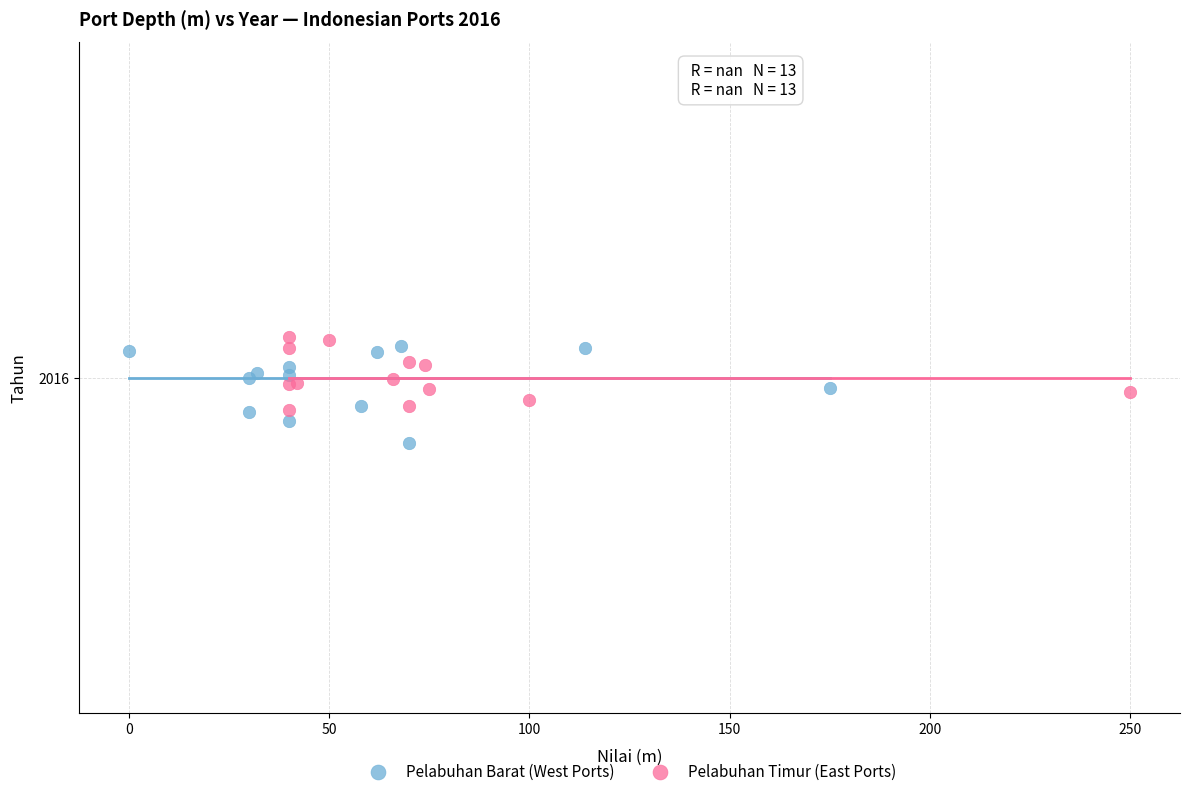

Which series has the widest spread of Y values?

Pelabuhan Barat (West Ports)